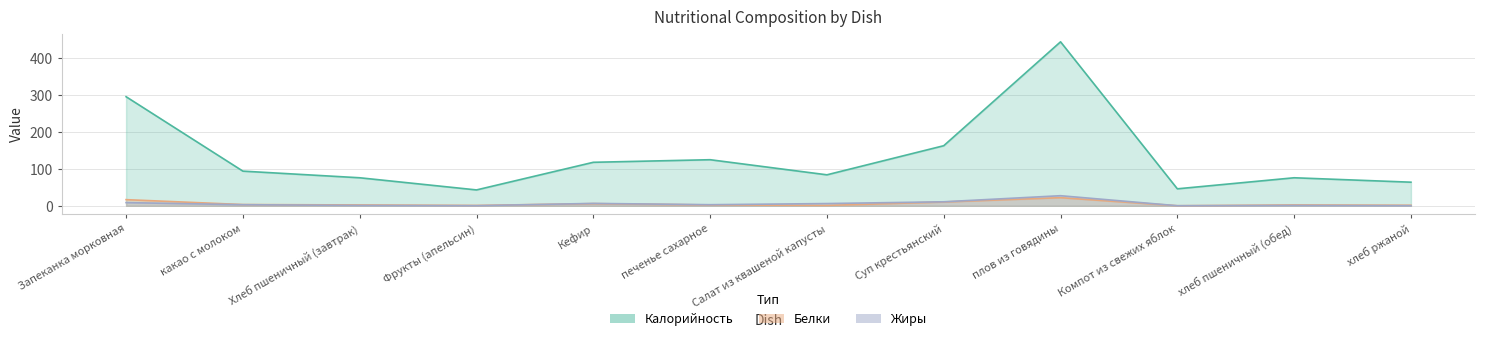

Is it true that Жиры equals 3.2 at Салат из квашеной капусты?

False